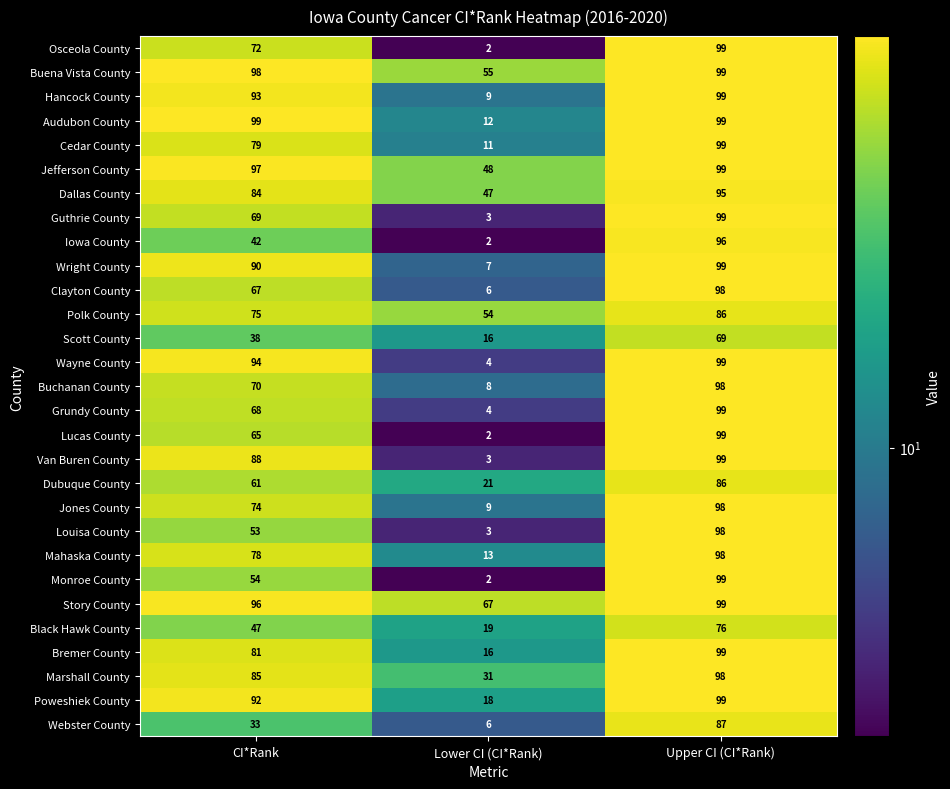

Rank the series at CI*Rank from lowest to highest value.

Webster County, Scott County, Iowa County, Black Hawk County, Louisa County, Monroe County, Dubuque County, Lucas County, Clayton County, Grundy County, Guthrie County, Buchanan County, Osceola County, Jones County, Polk County, Mahaska County, Cedar County, Bremer County, Dallas County, Marshall County, Van Buren County, Wright County, Poweshiek County, Hancock County, Wayne County, Story County, Jefferson County, Buena Vista County, Audubon County